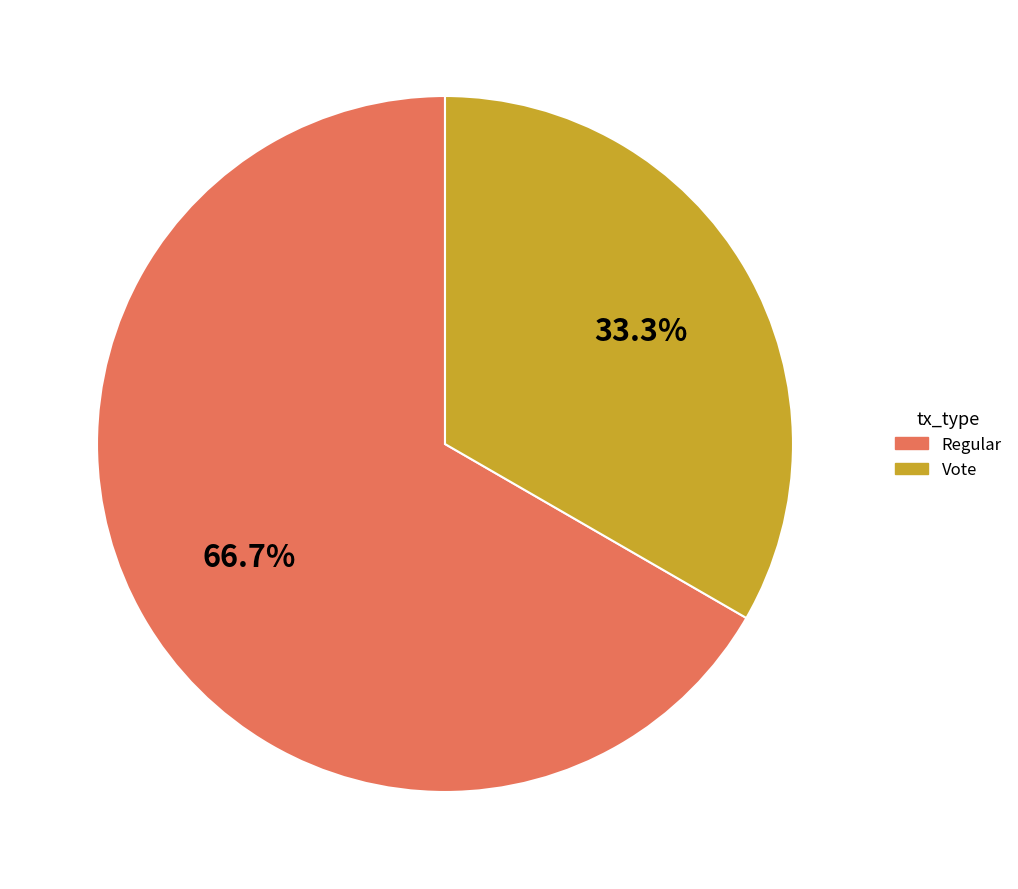

Combined, what portion of the pie is Vote and Regular?

100.0%